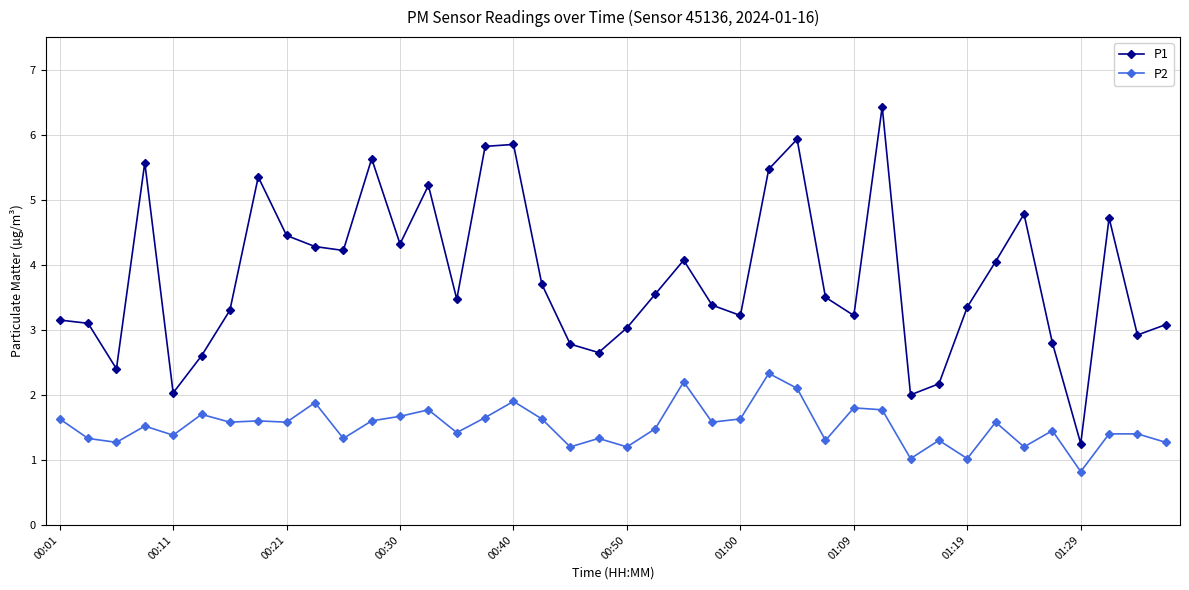

How many lines are shown in the chart?

2